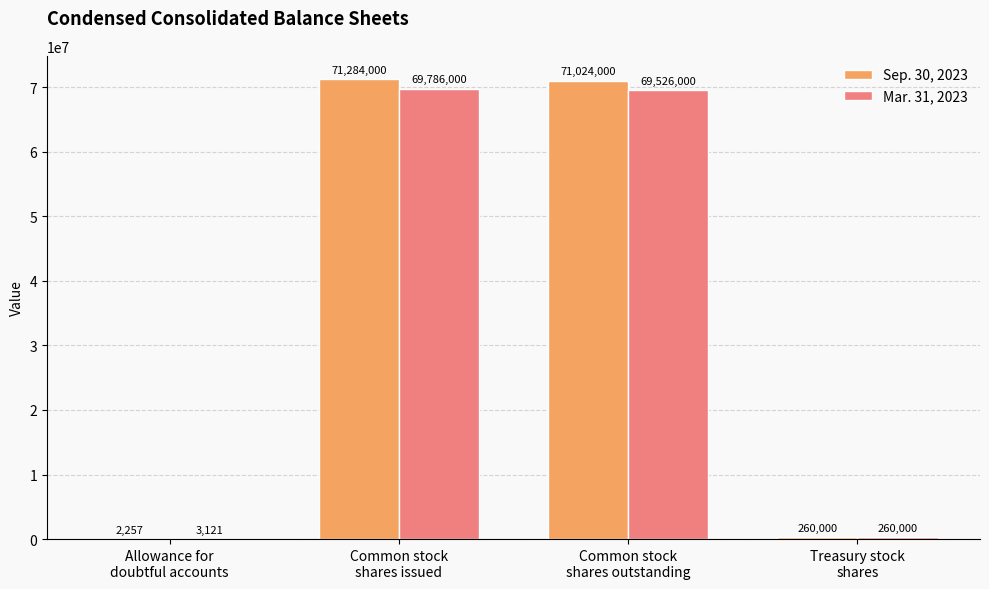

Reading left to right, list all the values displayed in this chart.

Sep. 30, 2023: Allowance for
doubtful accounts=2257	Common stock
shares issued=71284000	Common stock
shares outstanding=71024000	Treasury stock
shares=260000
Mar. 31, 2023: Allowance for
doubtful accounts=3121	Common stock
shares issued=69786000	Common stock
shares outstanding=69526000	Treasury stock
shares=260000